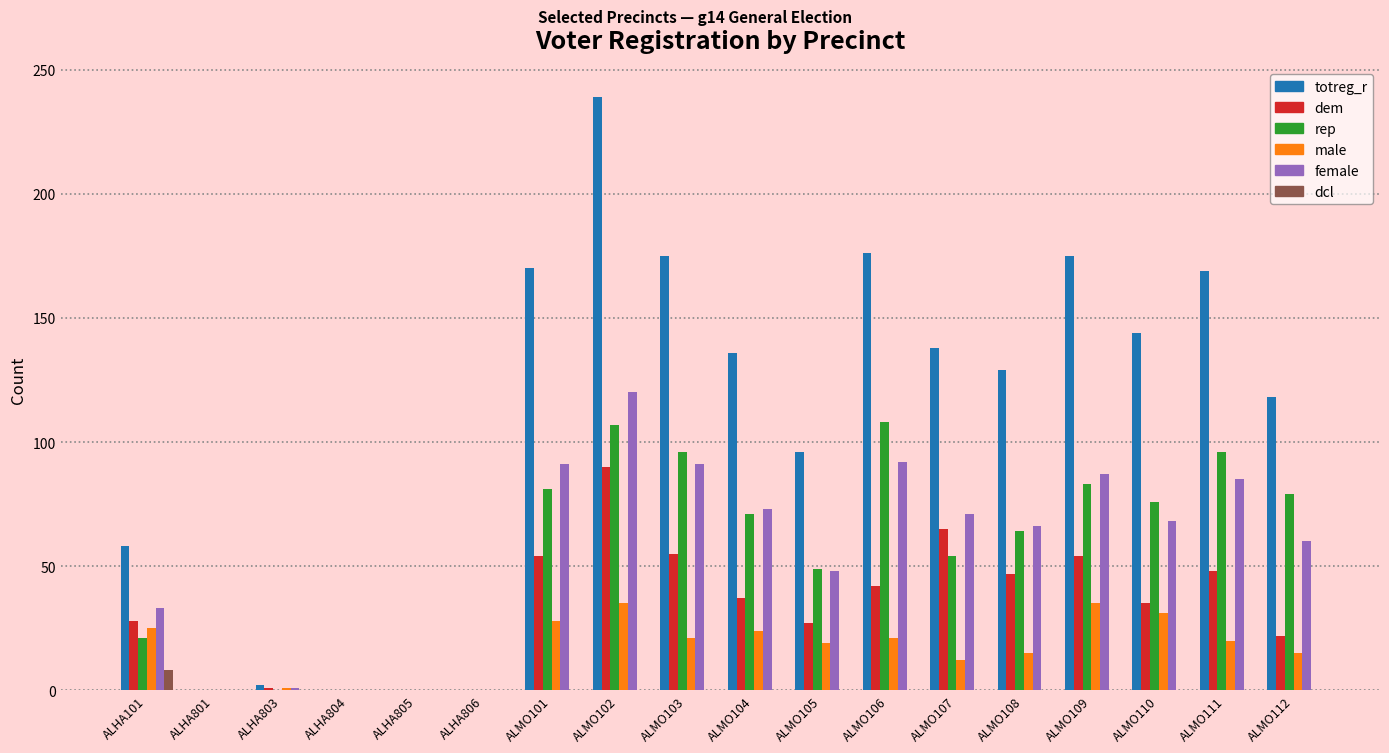

What is the sum of the dcl values at ALHA101 and ALHA804?

8